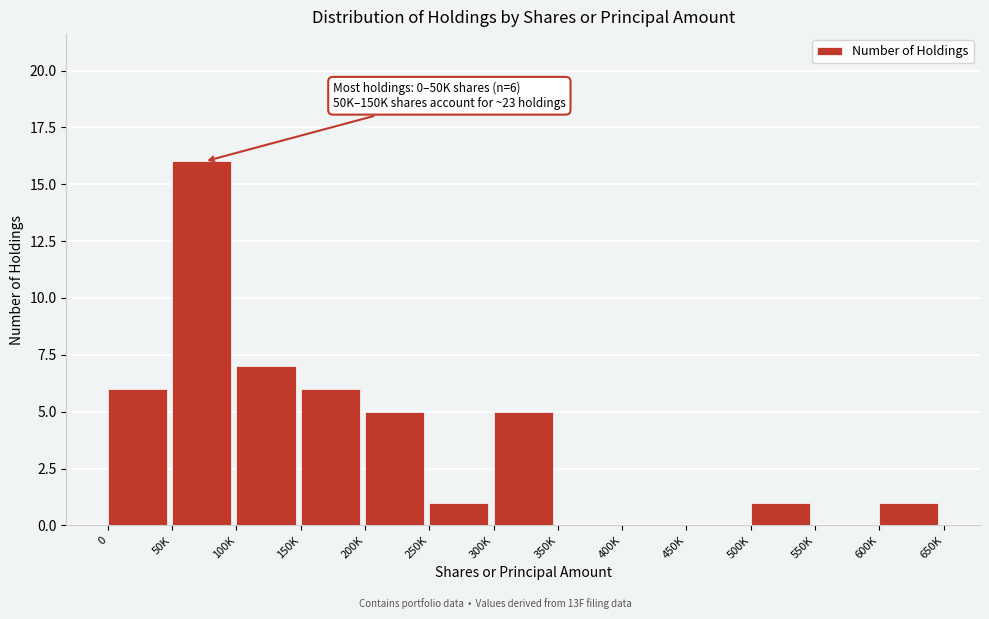

Reading left to right, transcribe all the data shown in this chart.

0=6	50K=16	100K=7	150K=6	200K=5	250K=1	300K=5	350K=0	400K=0	450K=0	500K=1	550K=0	600K=1